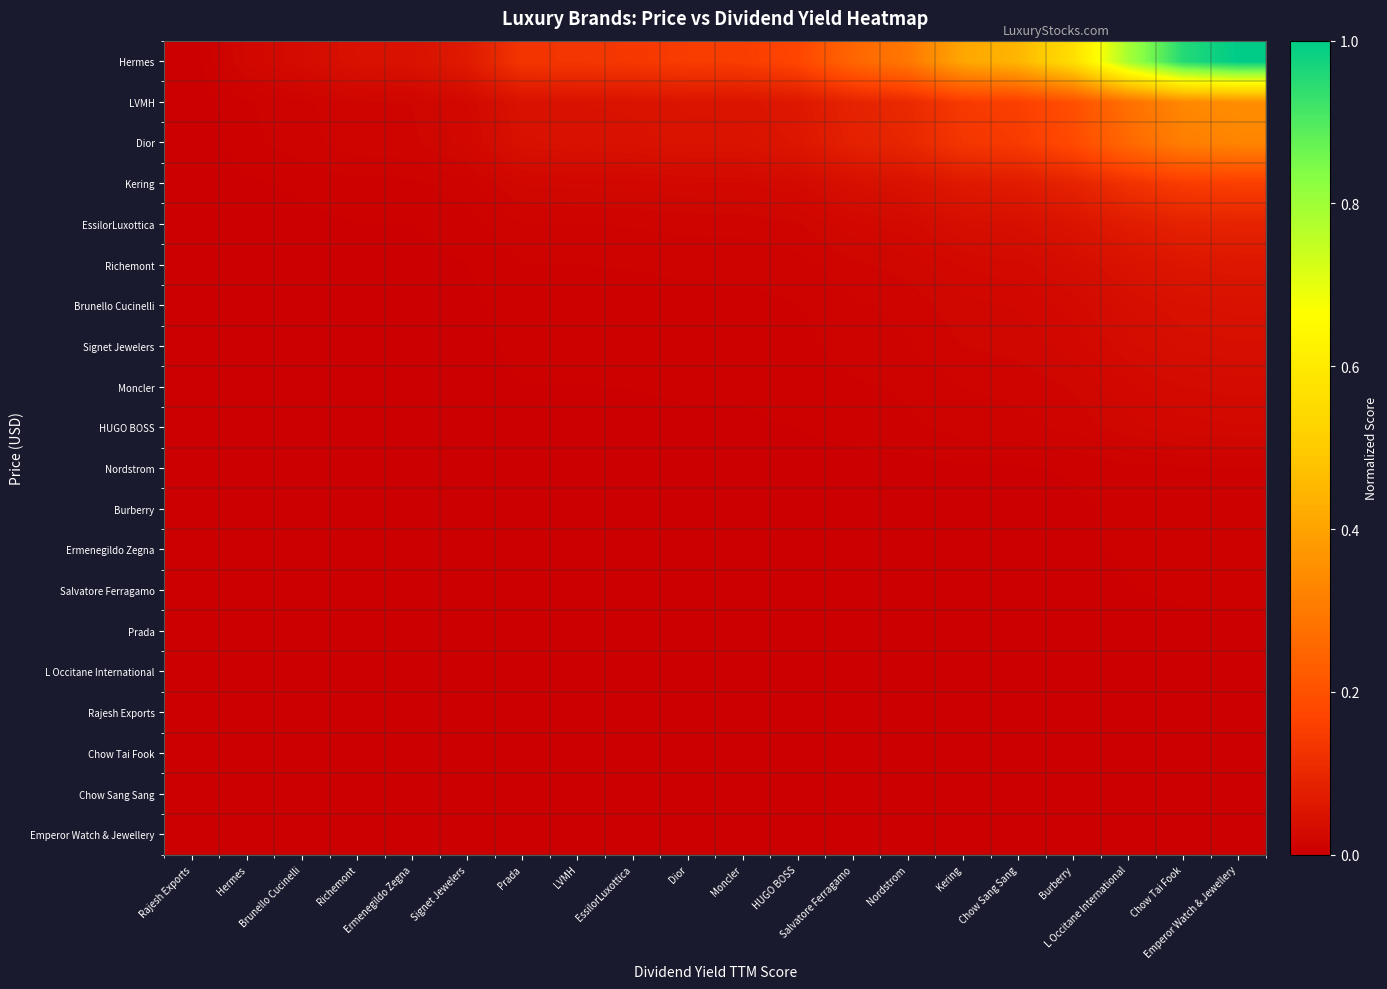

At how many categories does at least one series exceed 0?

19